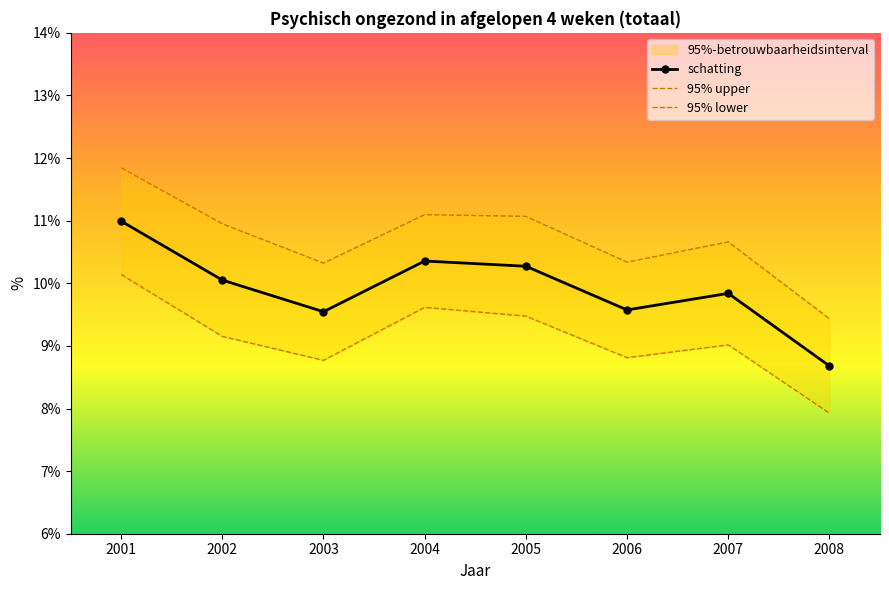

True or false: schatting has a value of 9.8 at 2007.

True